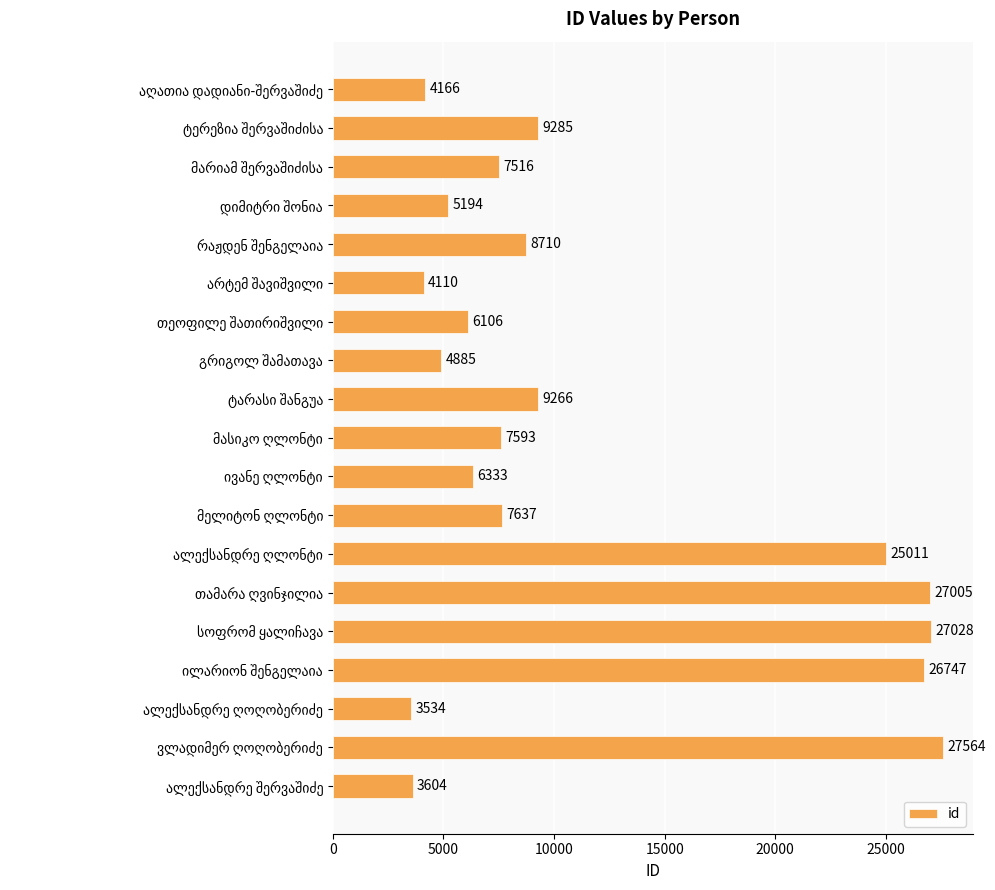

What is the average value?

11647